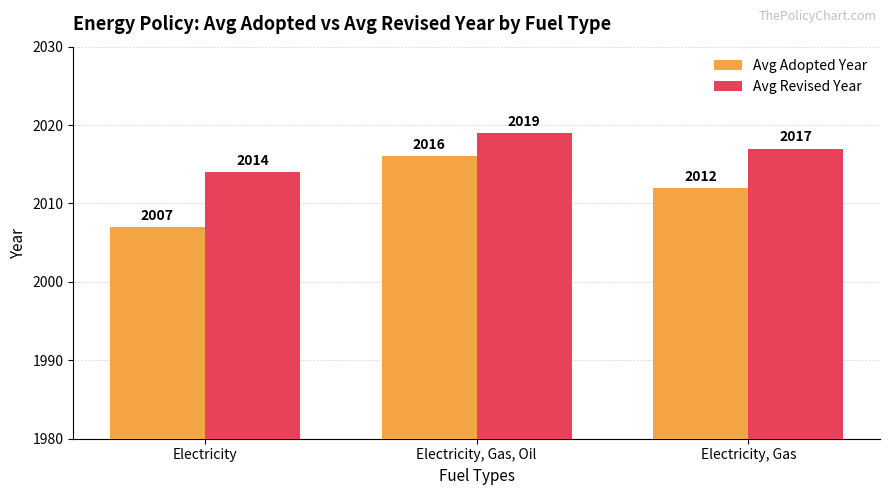

At how many categories does at least one series exceed 2013?

3